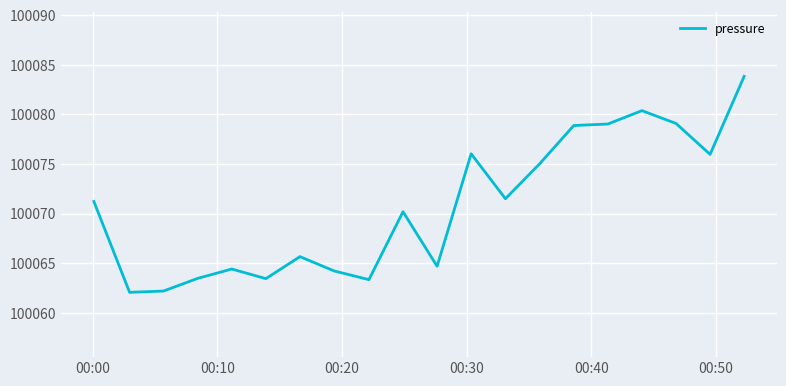

What is the smallest value displayed?

100062.1